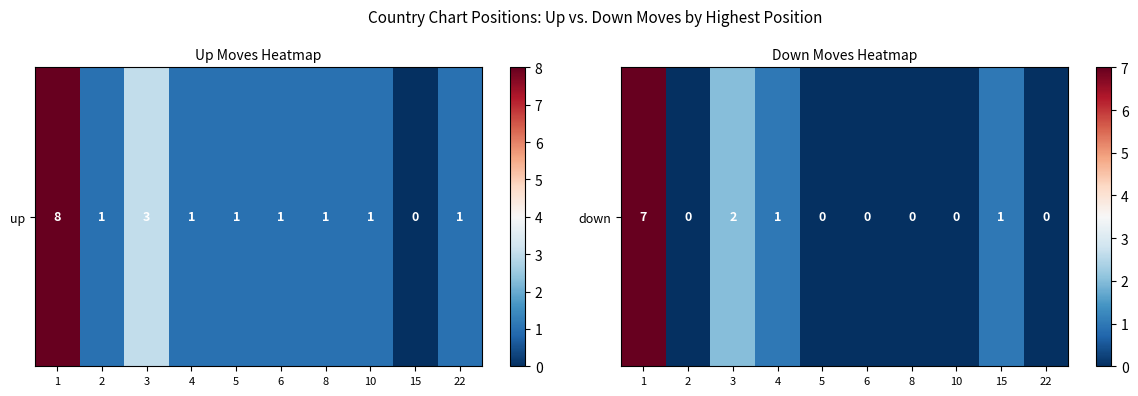

What is the greatest value displayed?

7